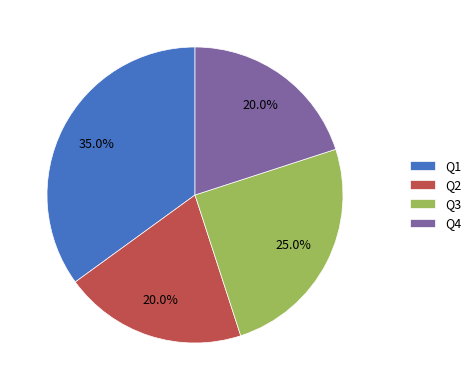

What percentage is the Q1 slice, to the nearest percent?

35%